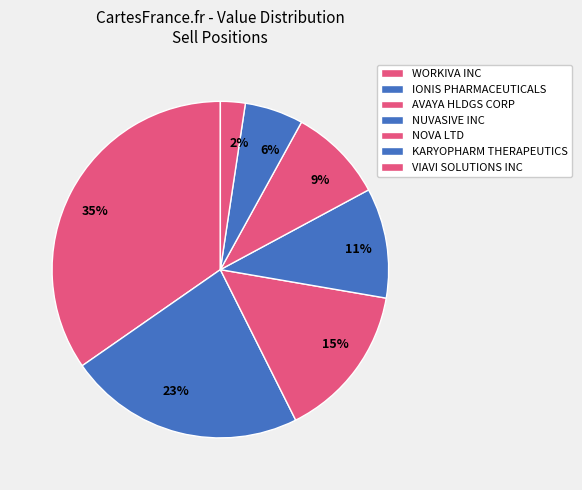

To the nearest percent, what is the average slice percentage?

14%